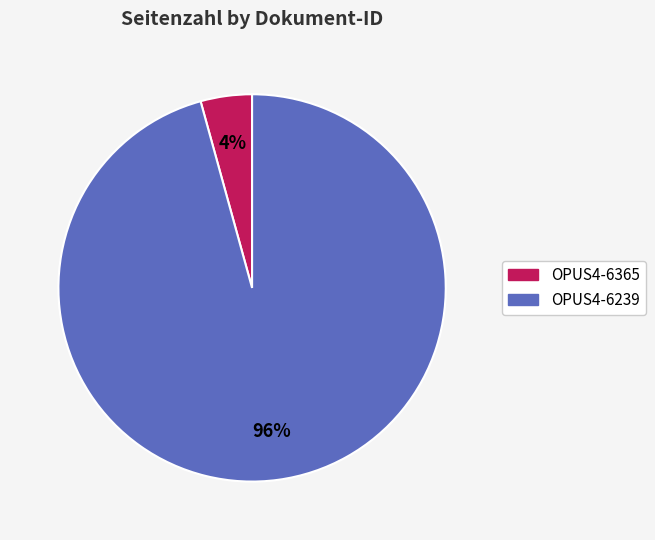

How many segments does this pie chart have?

2